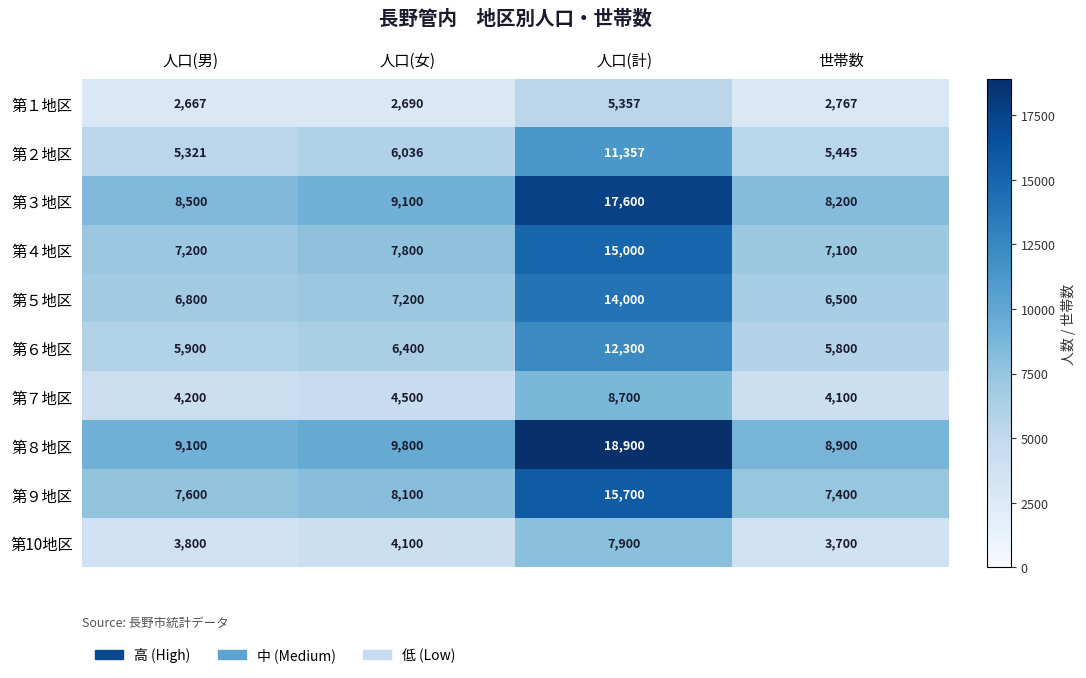

How many series are shown in this chart?

10